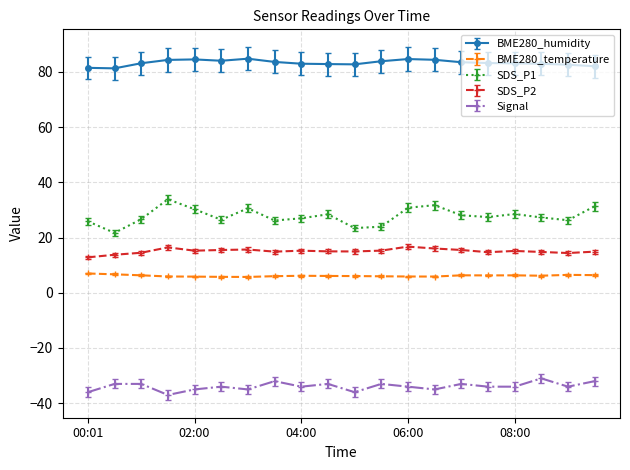

How many data points does each series have?

20